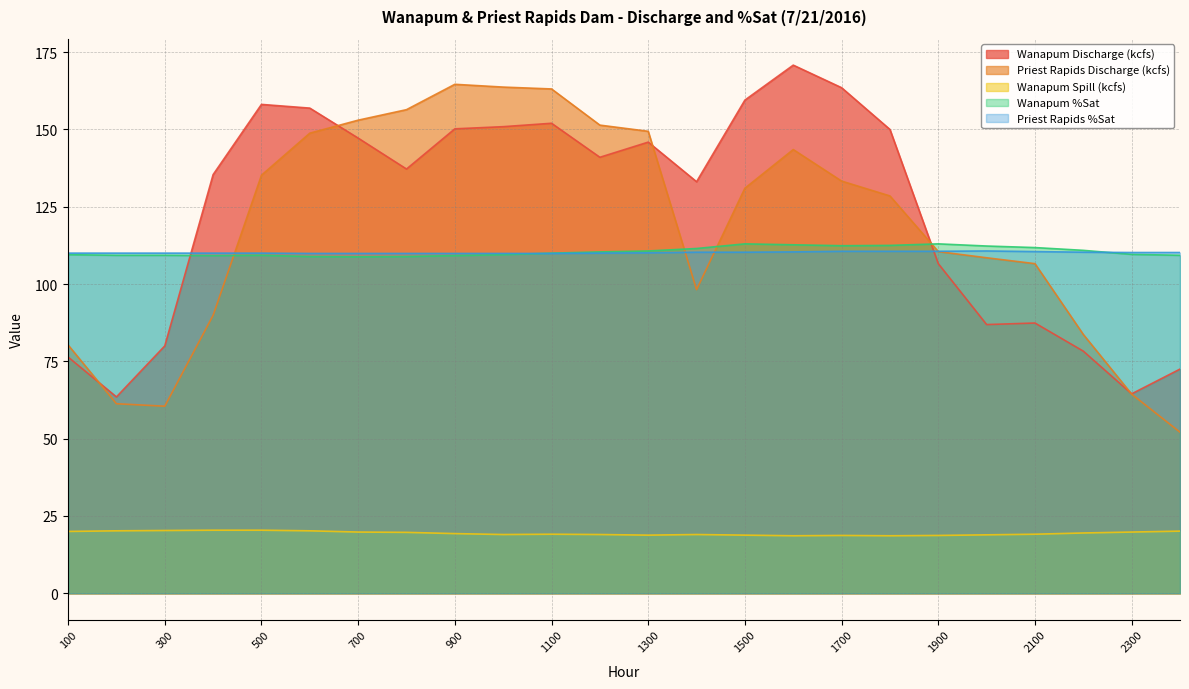

Which series has the largest total across all categories?

Wanapum Discharge (kcfs)